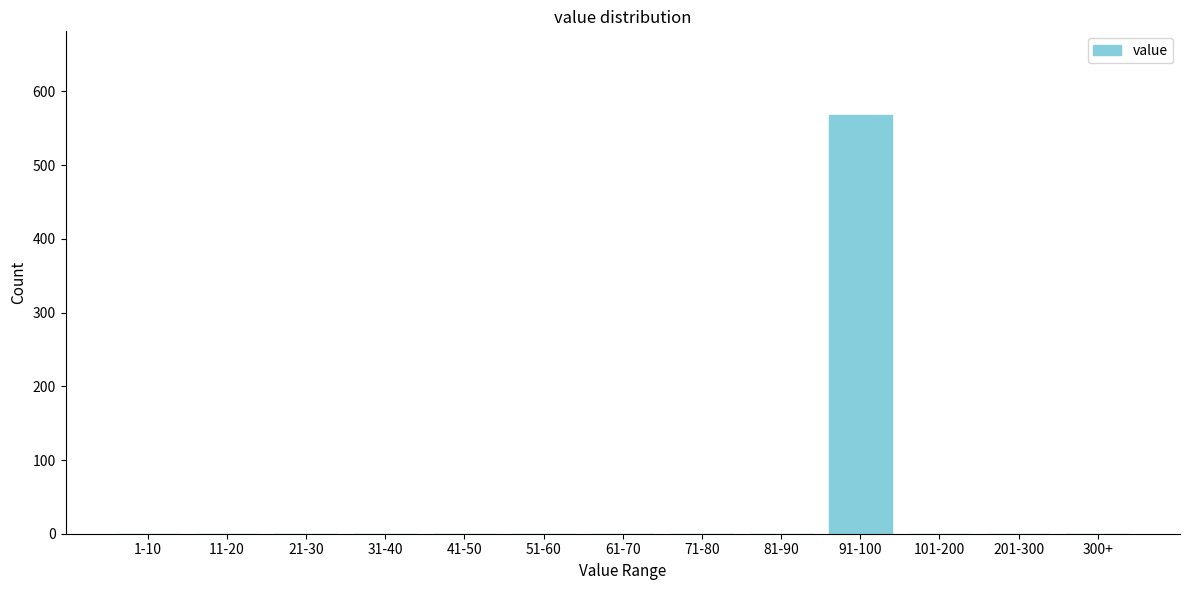

Reading left to right, what are all the values shown in this chart?

1-10=0	11-20=0	21-30=0	31-40=0	41-50=0	51-60=0	61-70=0	71-80=0	81-90=0	91-100=568	101-200=0	201-300=0	300+=0